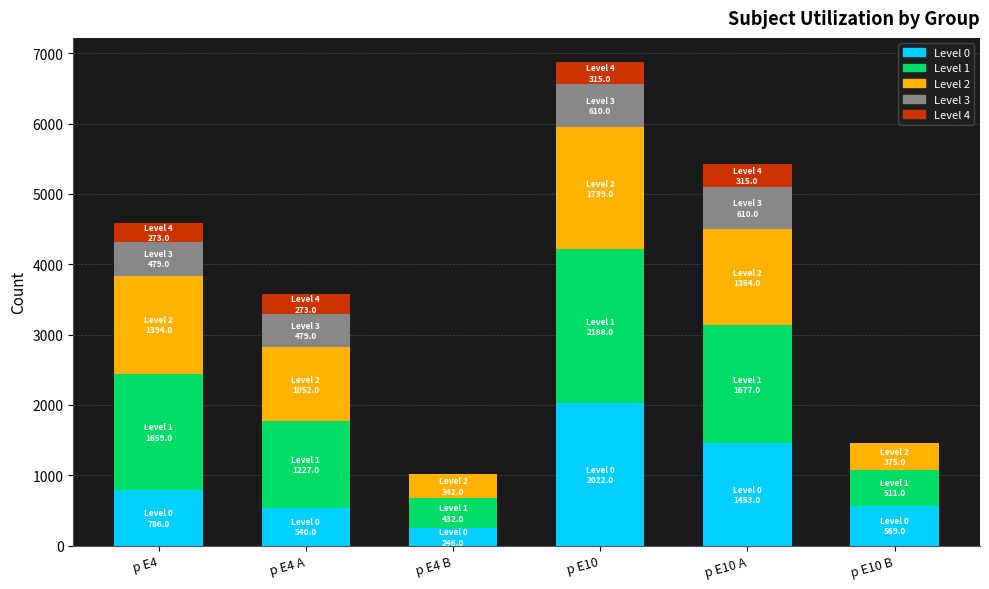

The value of Level 0 at p E10 B is 569. True or false?

True